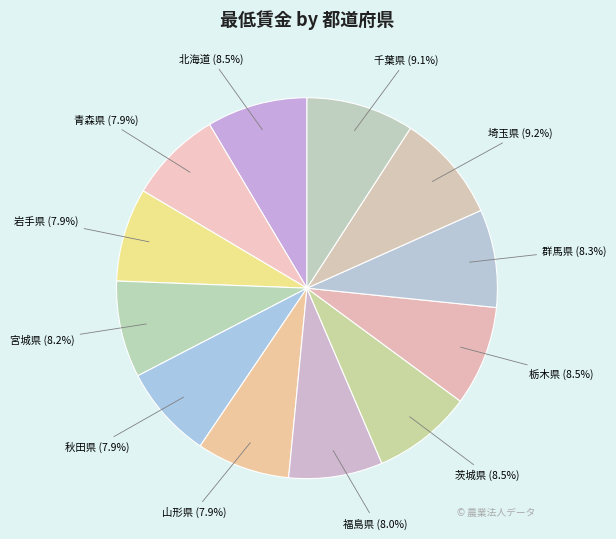

To the nearest percent, what is the average slice percentage?

8%